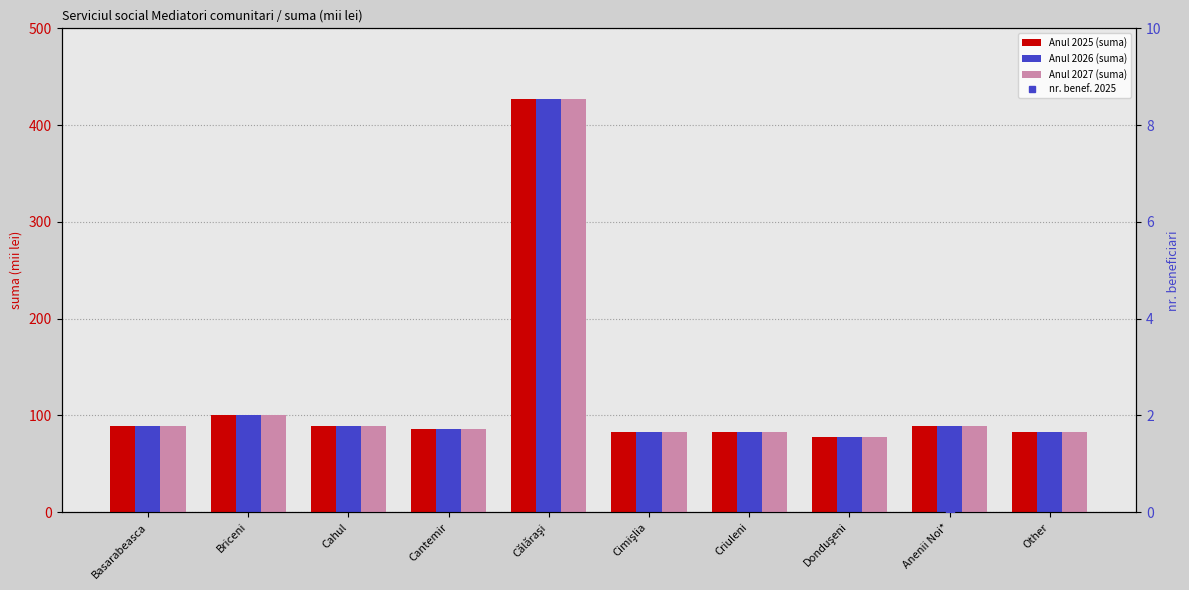

Which category has the lowest value in the Anul 2025 (suma) series?

Donduşeni